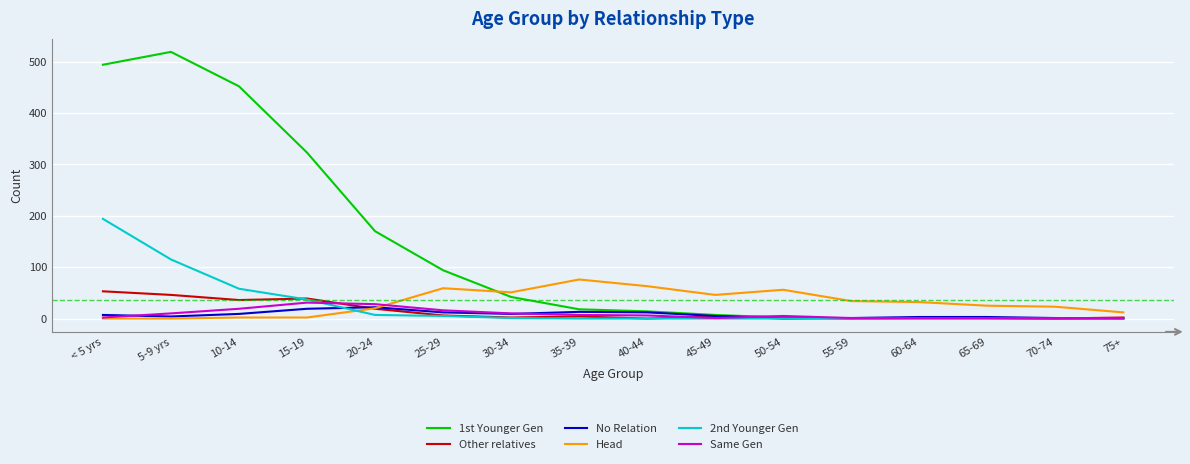

What is the maximum value shown in the chart?

519